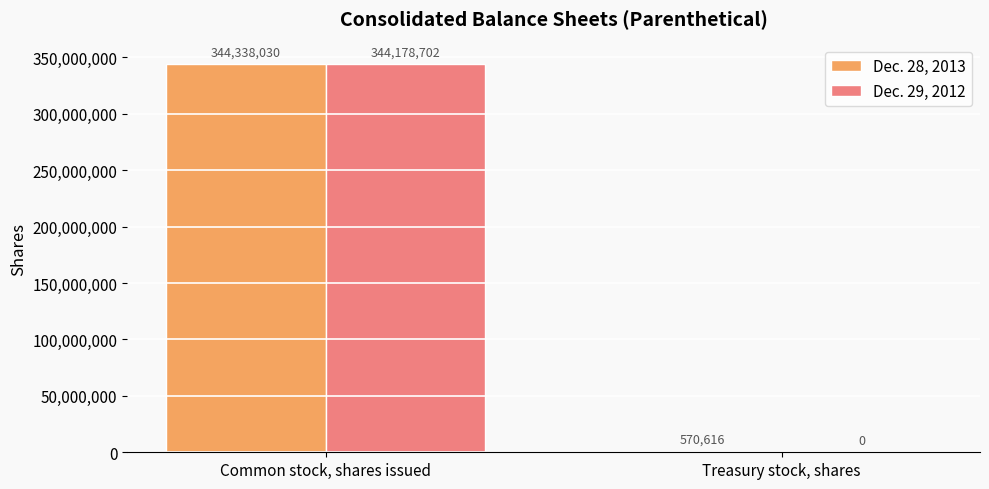

How many positive values does the Dec. 29, 2012 series have?

1